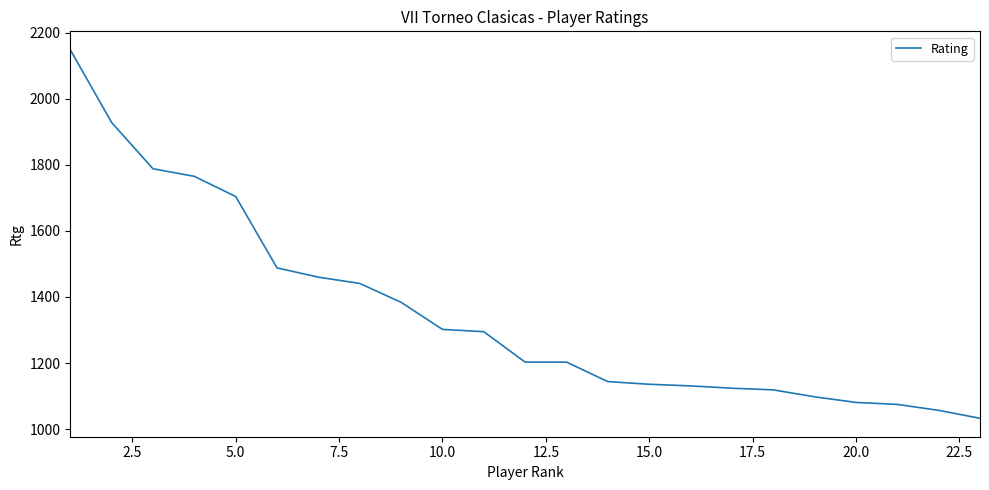

What is the greatest value displayed?

2148